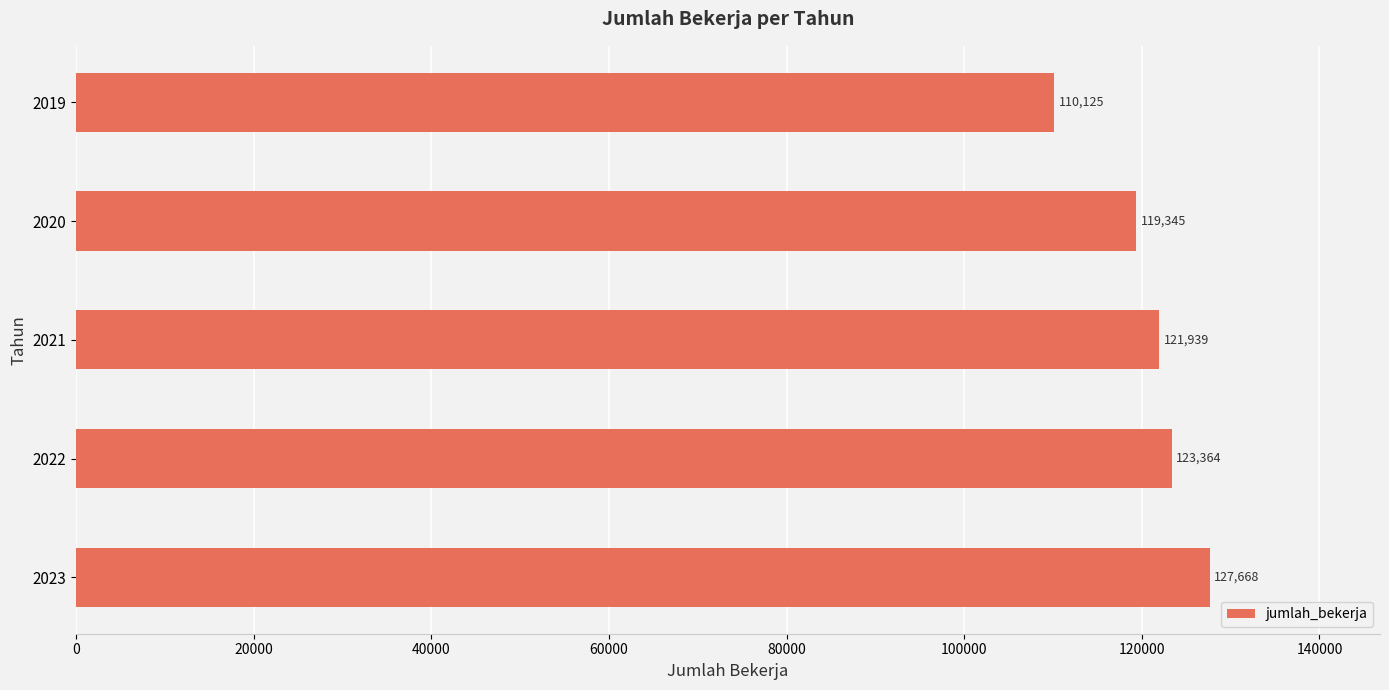

What is the ratio of the value at 2021 to the value at 2022?

1.0